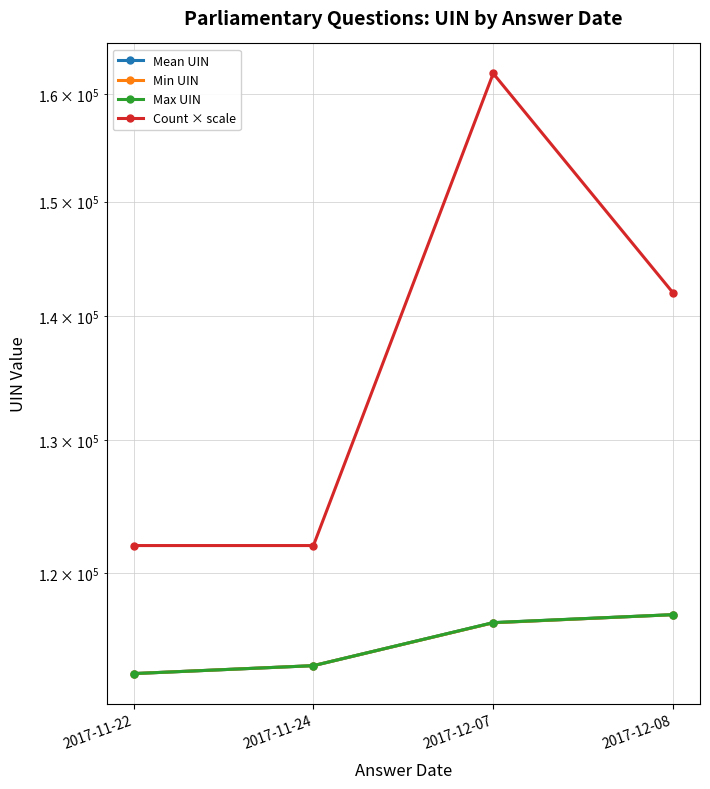

How many values in the Max UIN series exceed 116482?

1